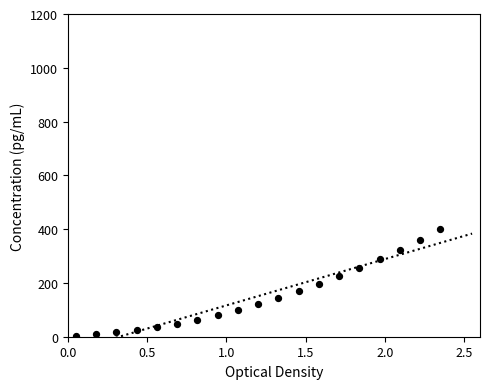

What is the range of Y values (max minus min)?

396